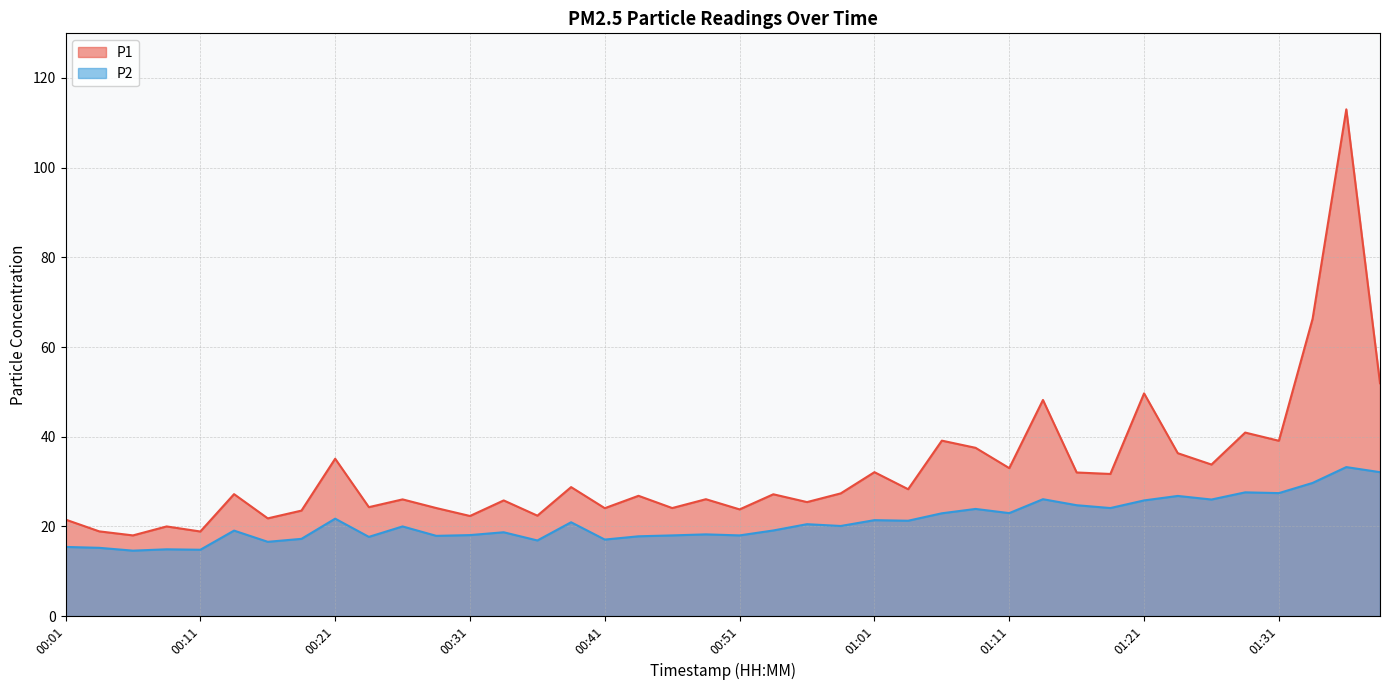

Which category has the highest value in the P2 series?

01:36